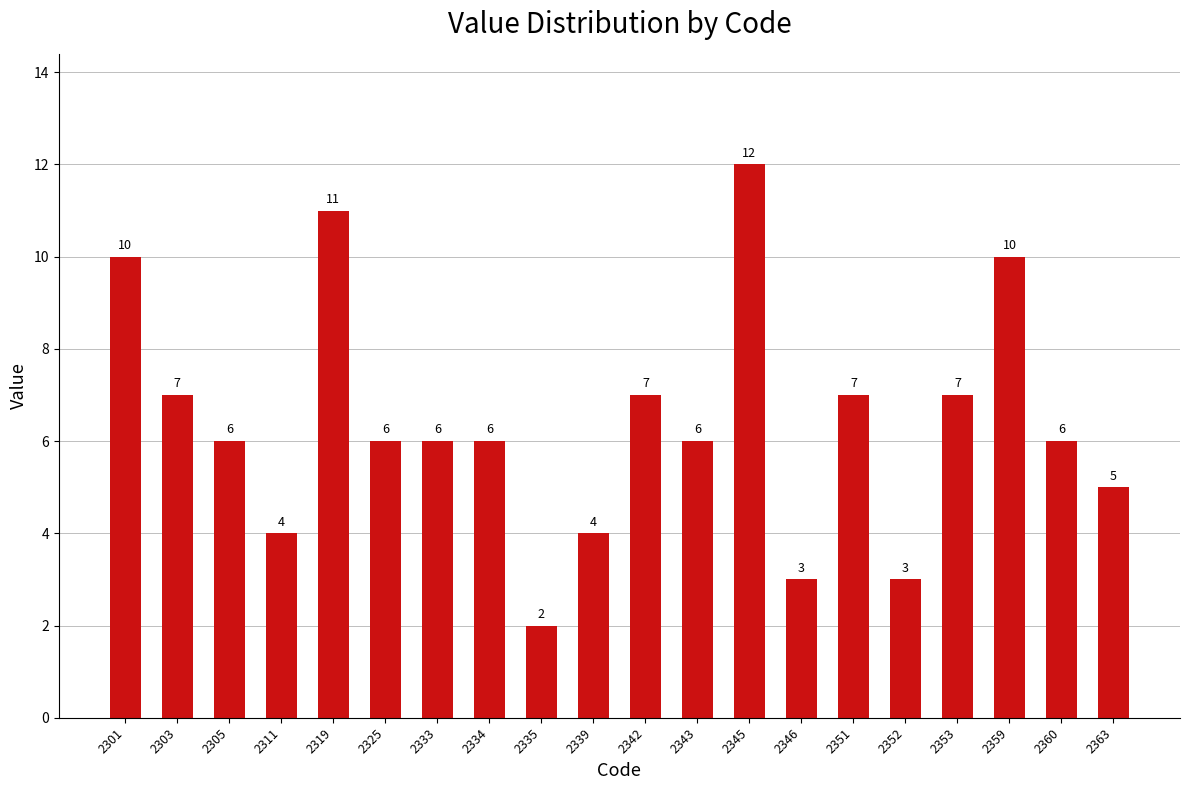

Where does the data first go above 6?

2301